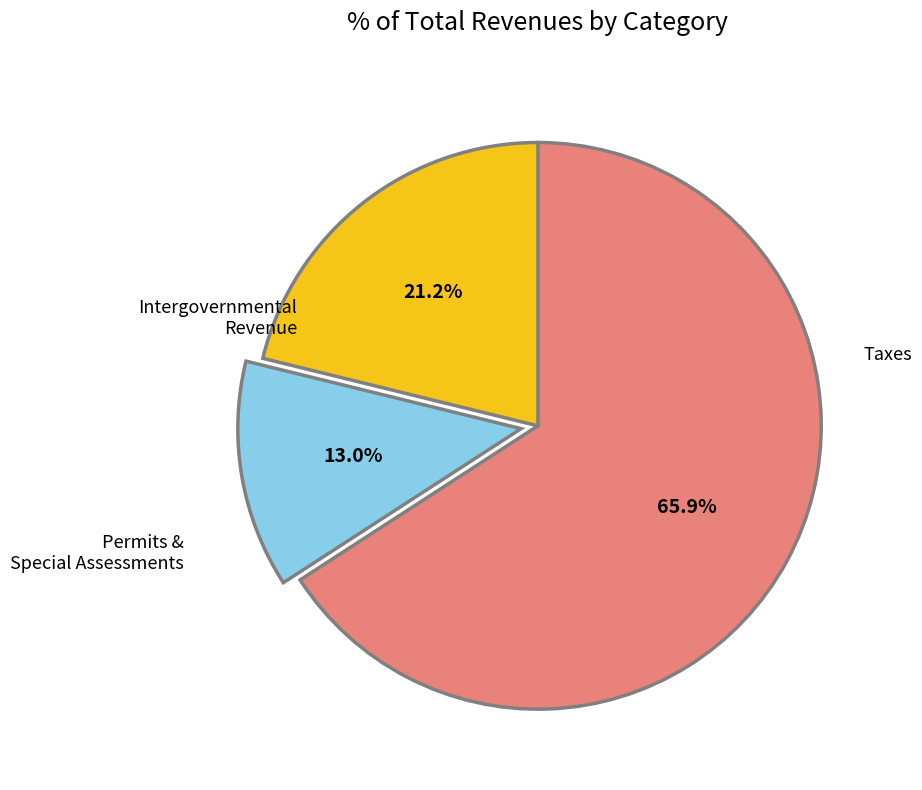

The Intergovernmental Revenue slice represents 35% of the pie. True or false?

False